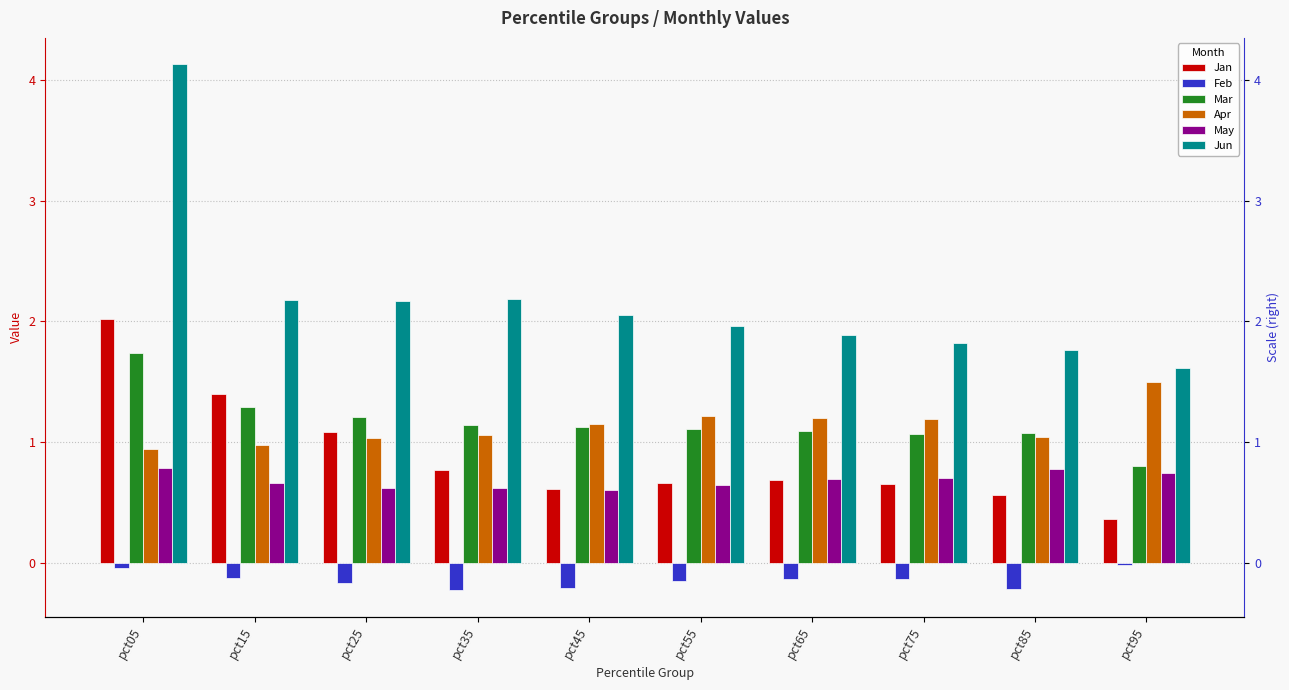

At which category is the sum across all series the highest?

pct05